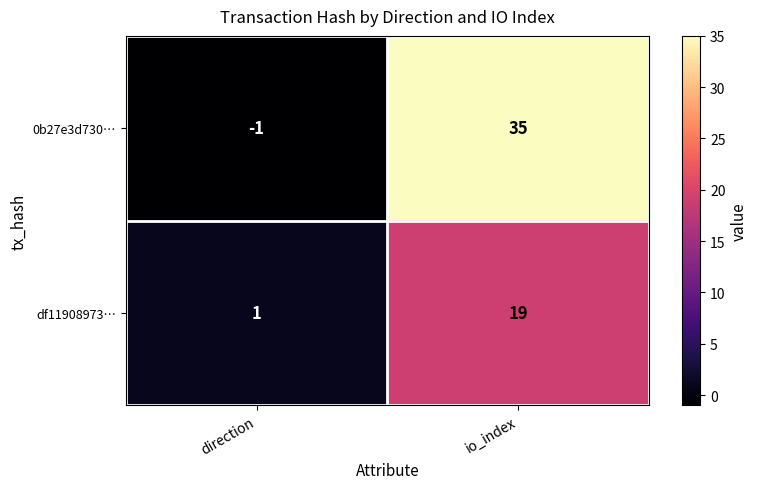

At which category does the chart reach its peak across all series?

io_index